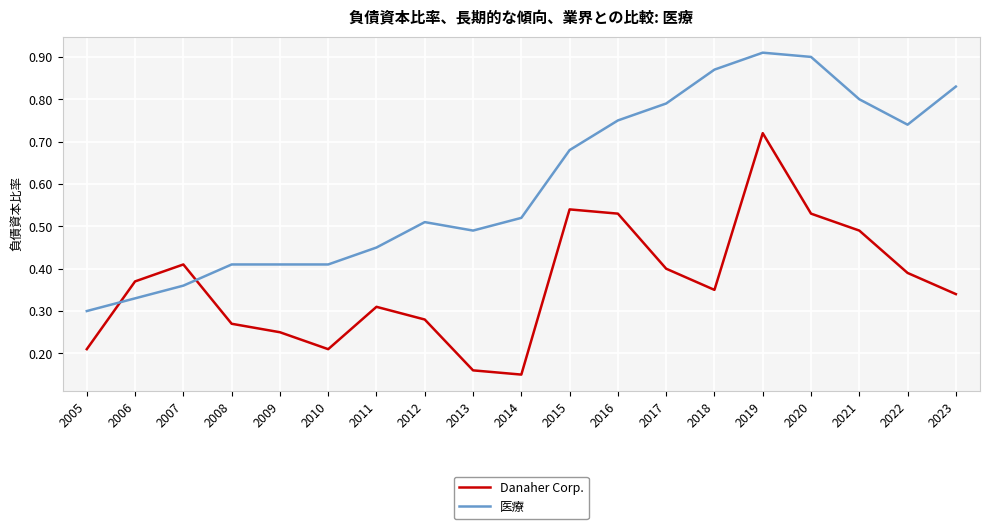

The value of Danaher Corp. at 2007 is 0.4. True or false?

True